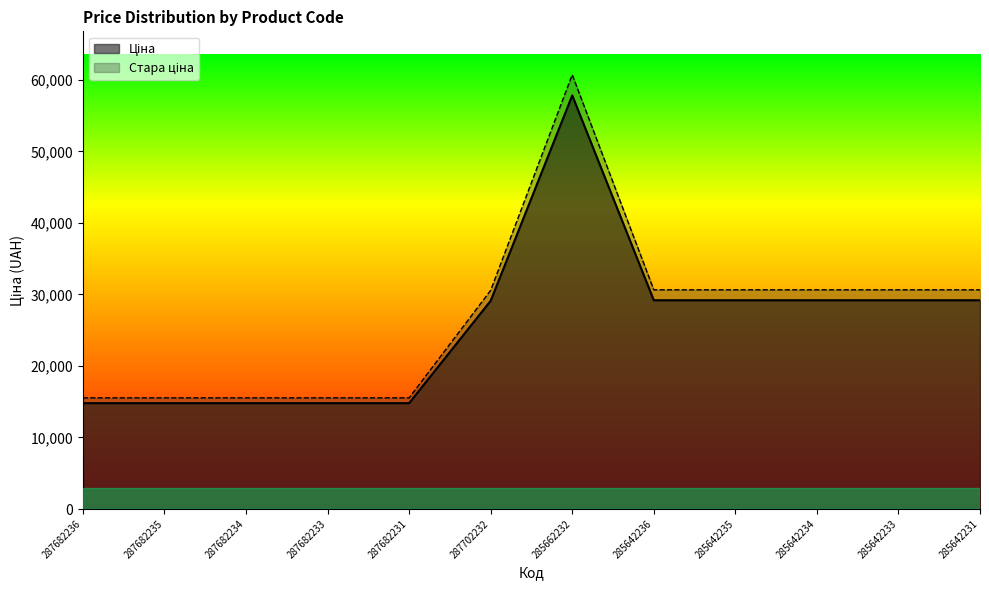

What is the difference between the highest and lowest values at 285642236?

1459.4